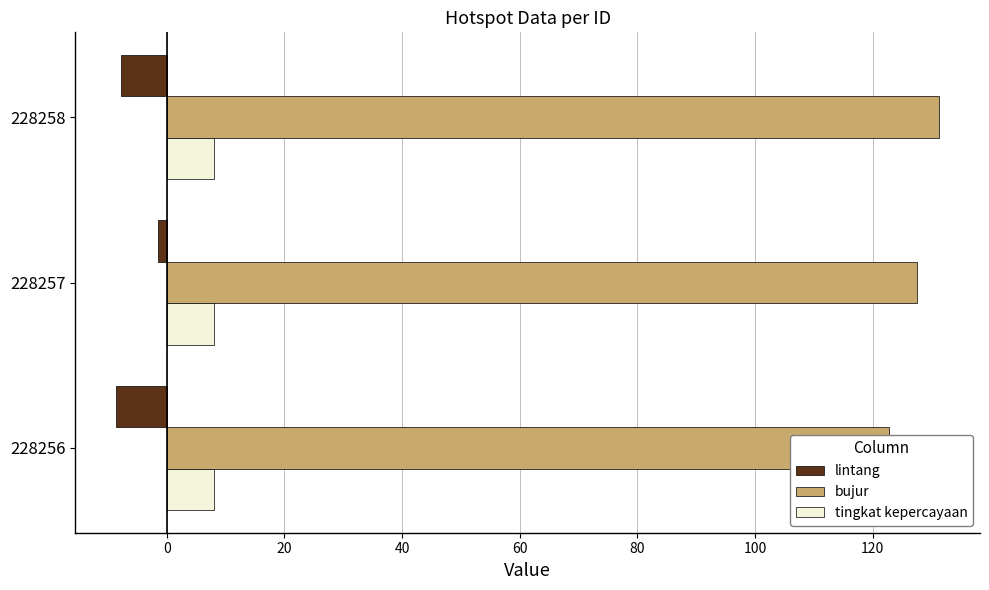

Is it true that tingkat kepercayaan equals 0.4 at 20?

False